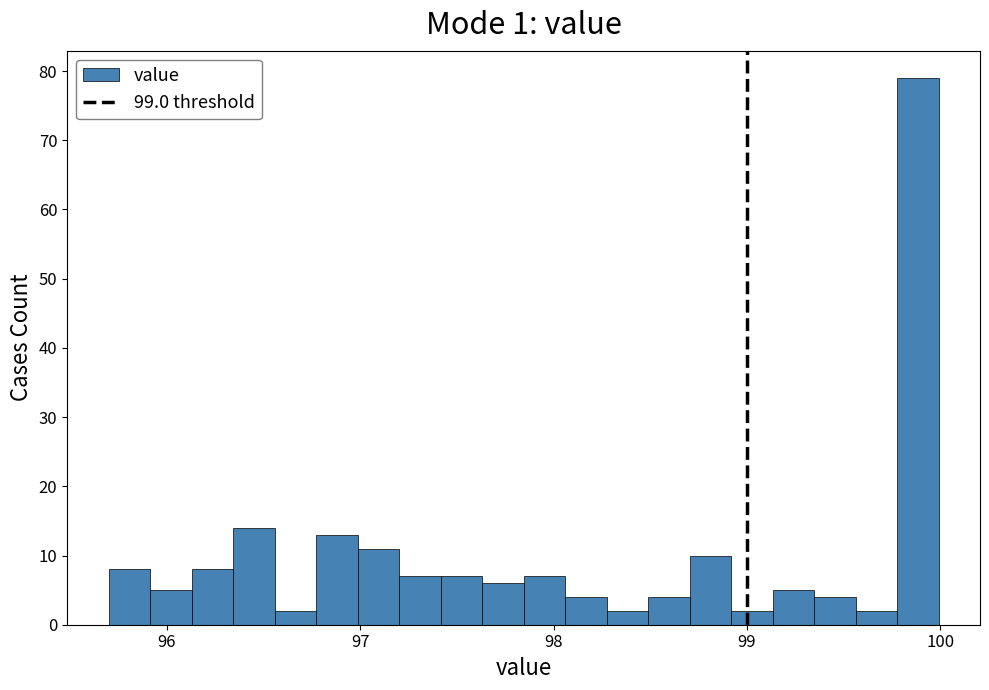

Read against the x-axis, roughly where is the centre of the tallest bar?

99.9